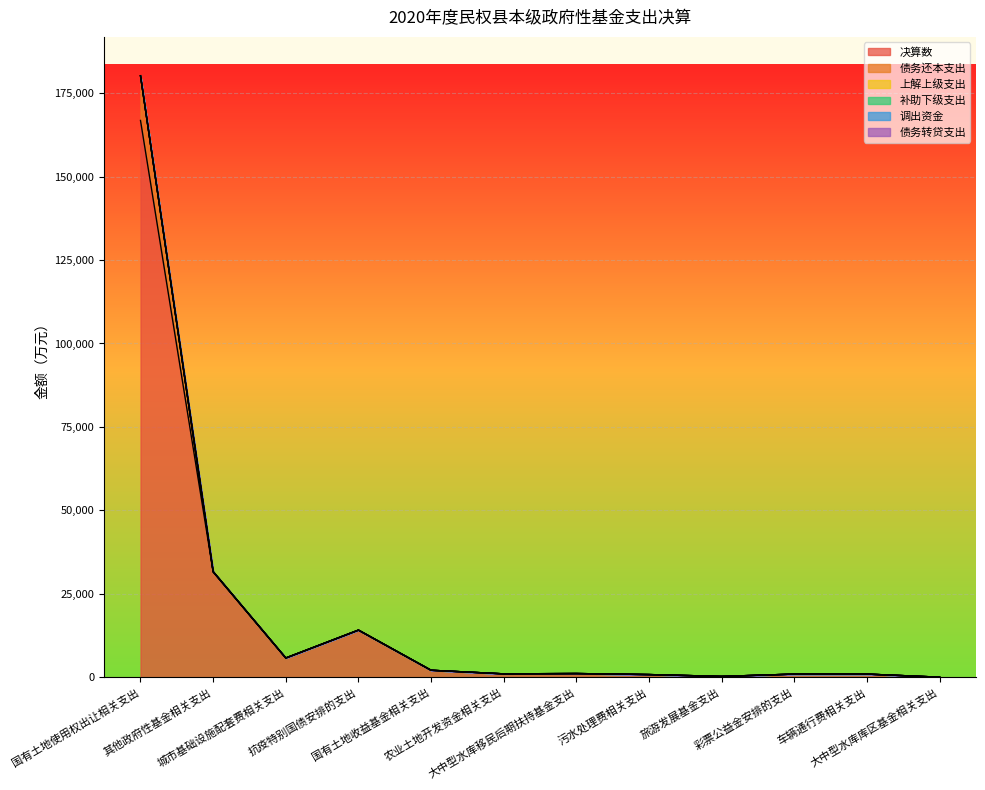

At which label does 债务转贷支出 reach its peak?

国有土地使用权出让相关支出